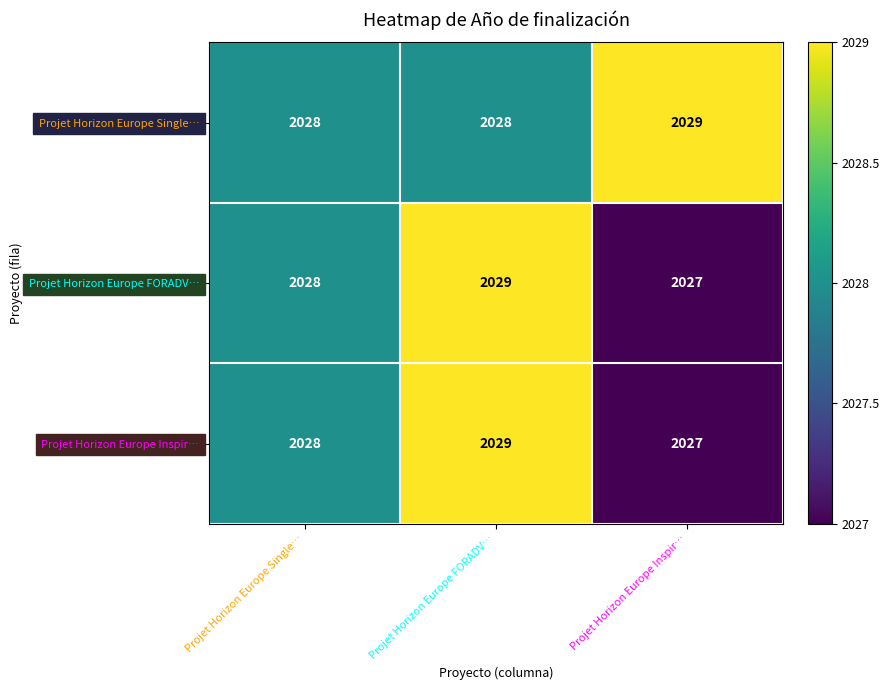

What is the average value of the Projet Horizon Europe Single… series?

2028